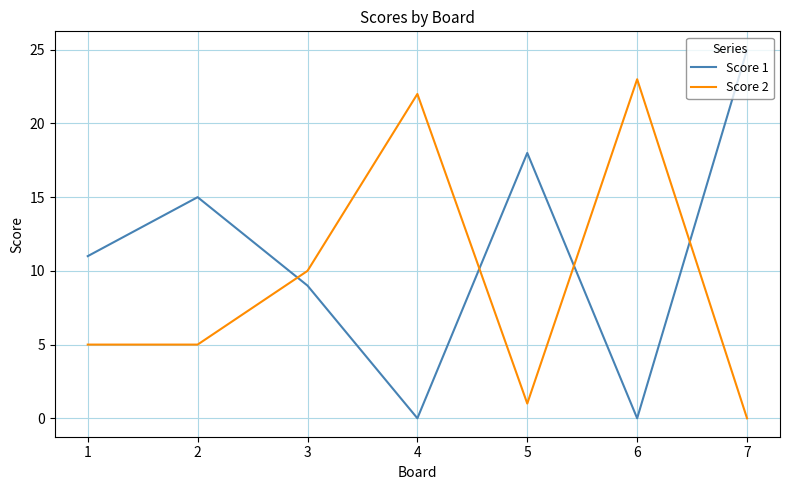

What is the sum of the Score 1 values at 7 and 5?

43